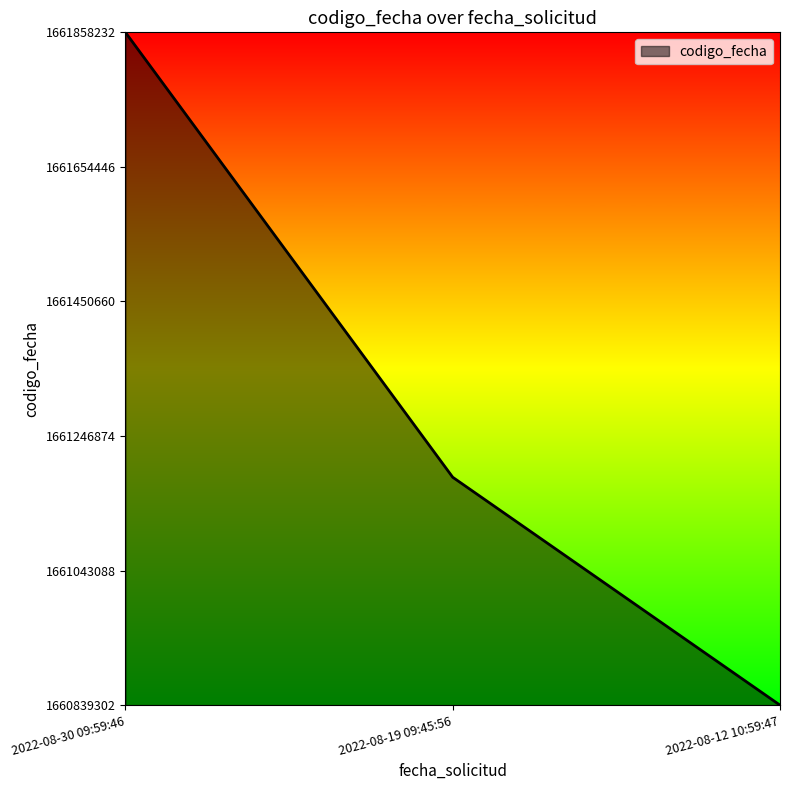

True or false: the data shows 0.6 at 2022-08-12 10:59:47.

False